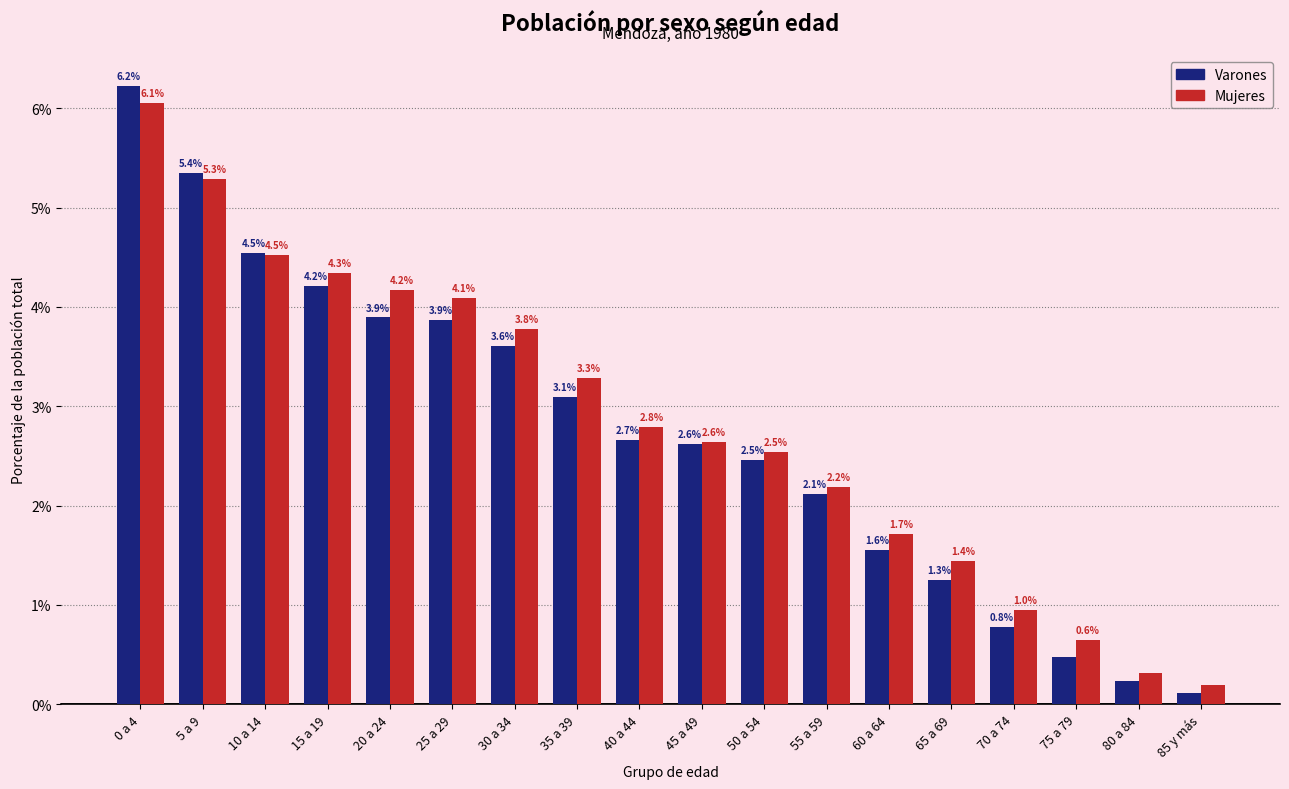

At which category is the sum across all series the highest?

0 a 4